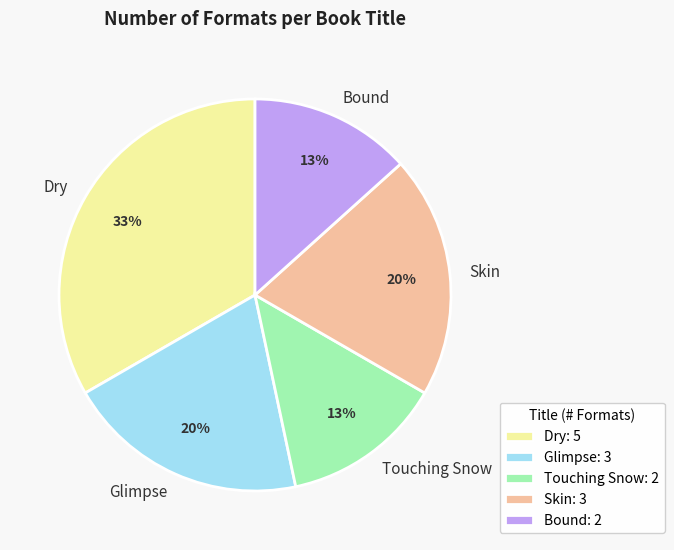

To the nearest percent, what is the average slice percentage?

20%